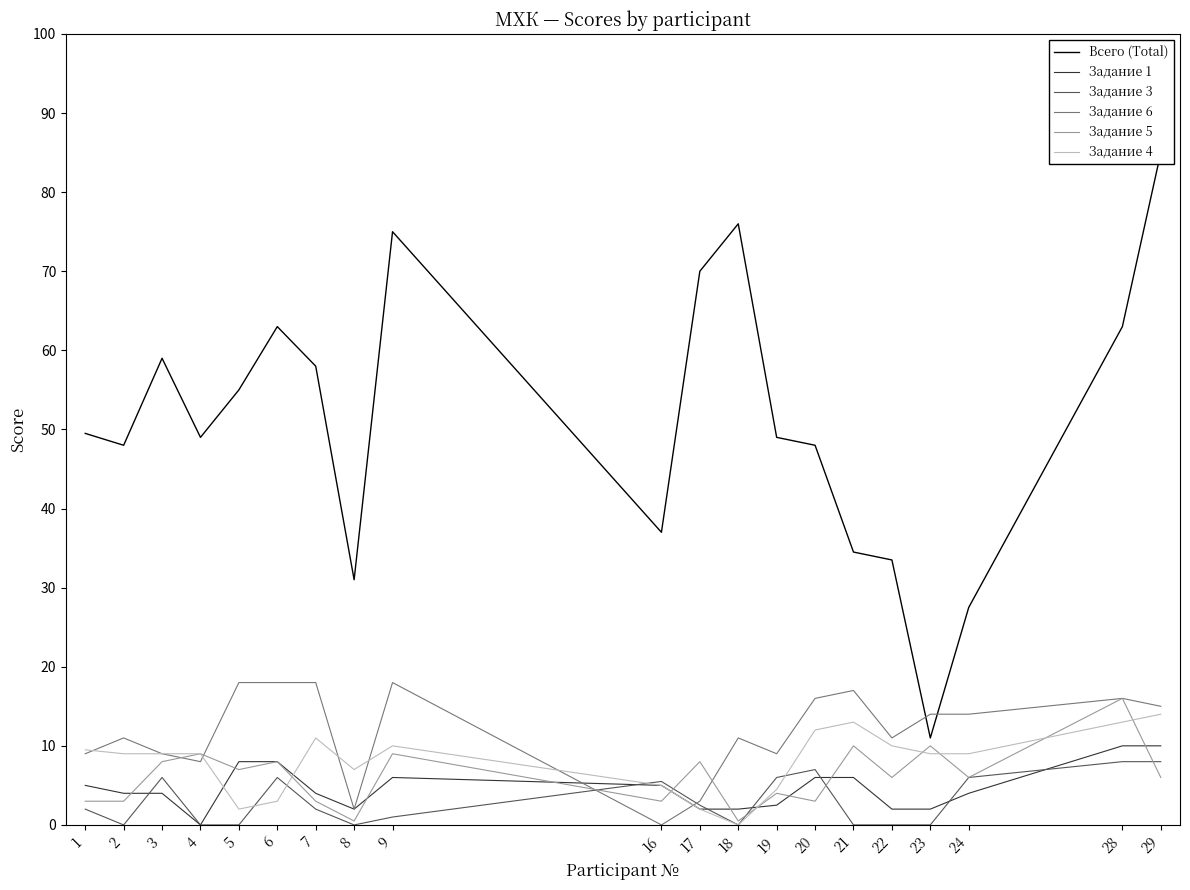

How many intersections are there between Задание 3 and Задание 6?

2